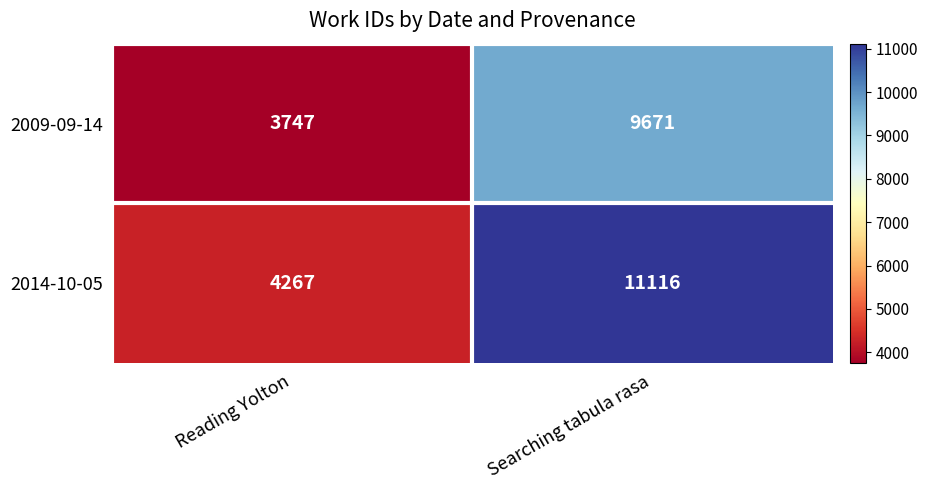

What is the sum of all 2014-10-05 values?

15383